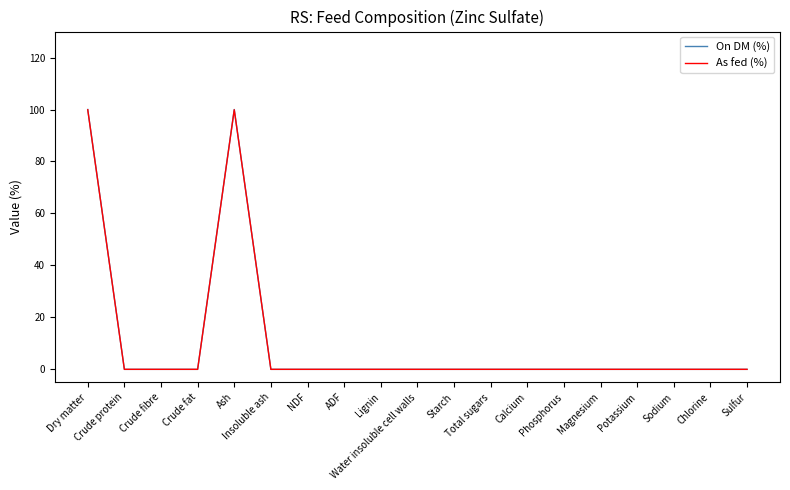

What is the highest value of the On DM (%) series?

100.0